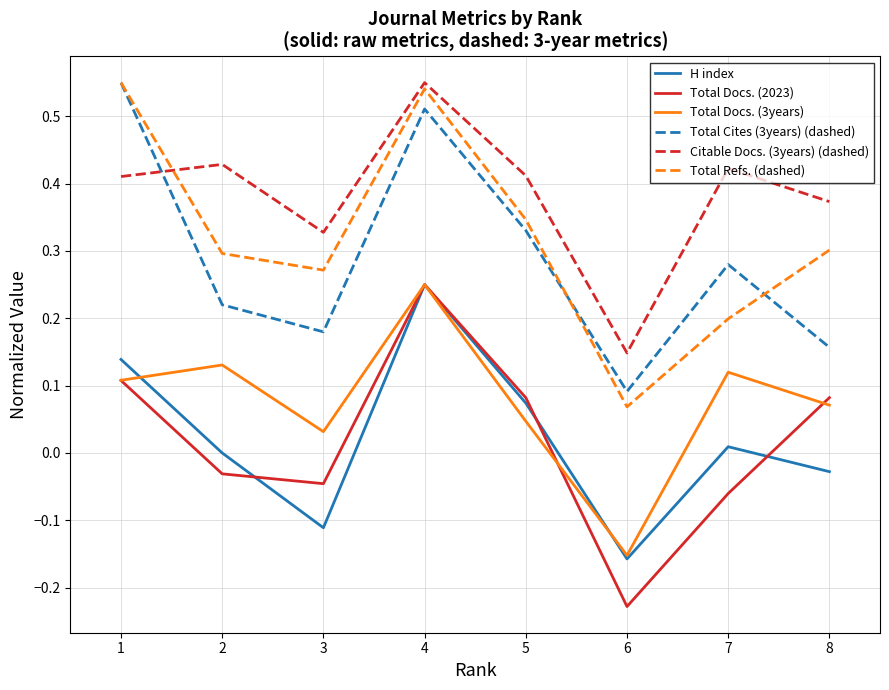

At which category is the sum across all series the highest?

4